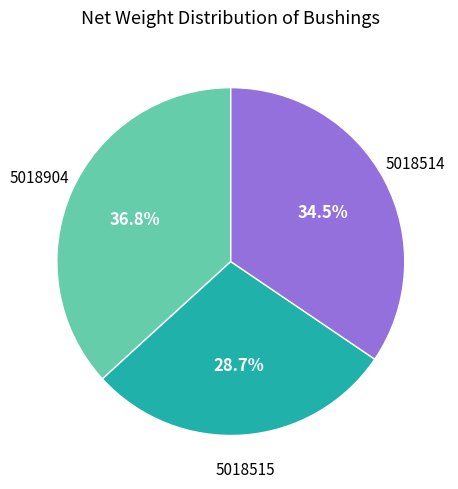

Is there a majority slice in this chart?

No